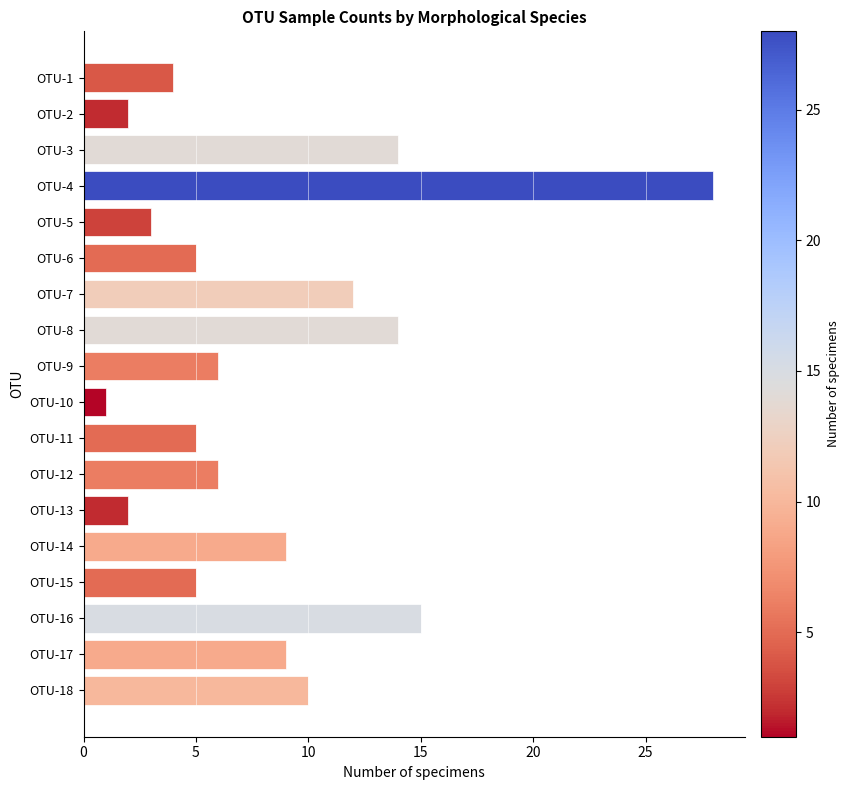

What is the average value?

8